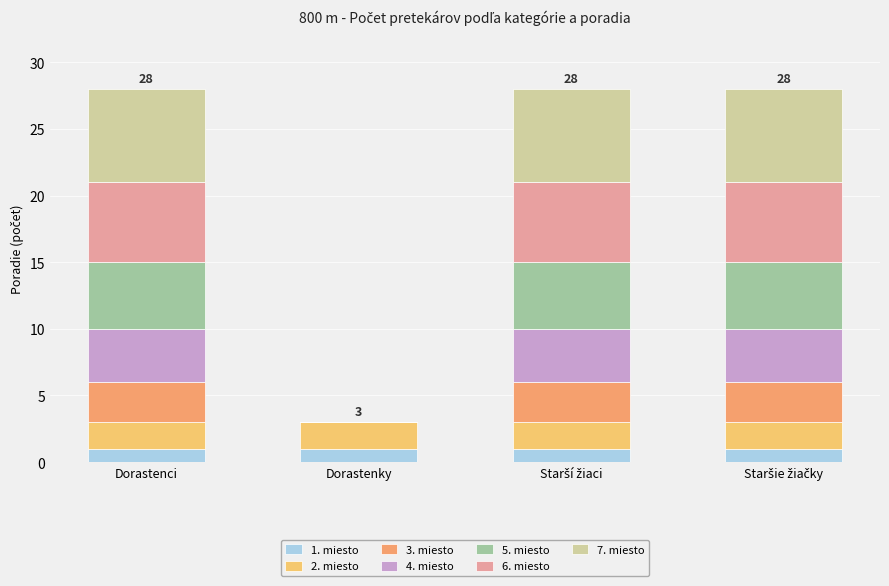

What is the total value across all series at Dorastenci?

28